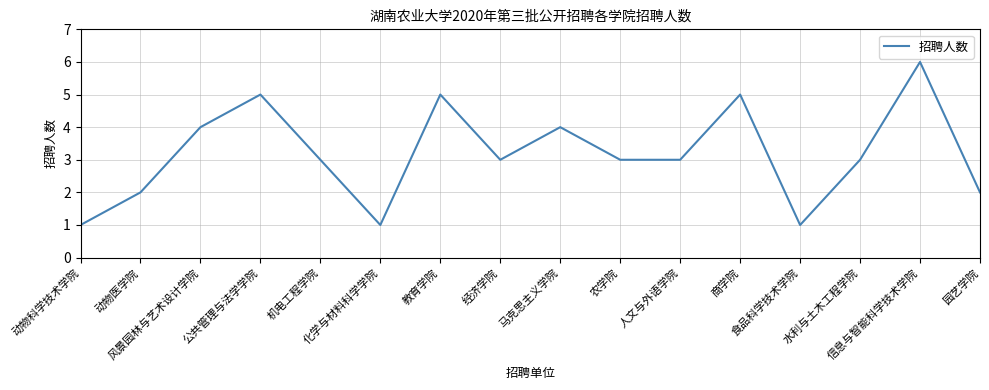

What is the difference between the maximum and minimum values?

5